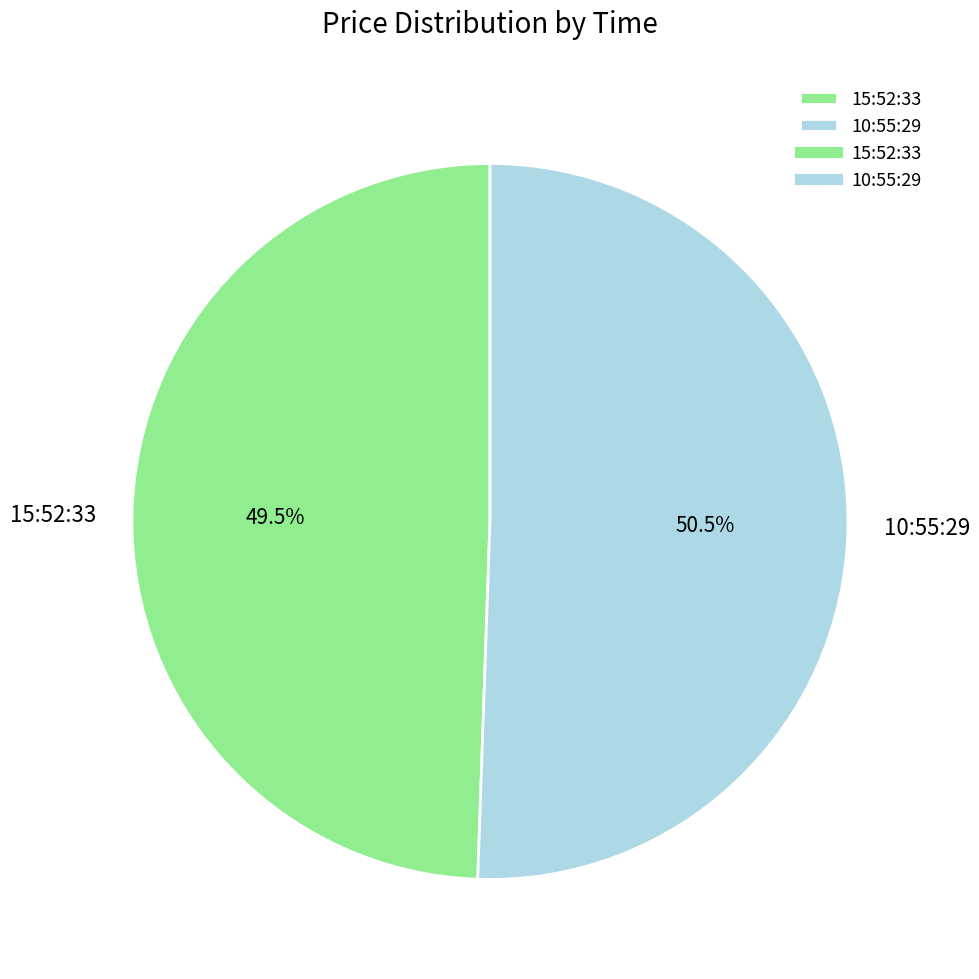

Which category has the biggest portion of the pie?

10:55:29